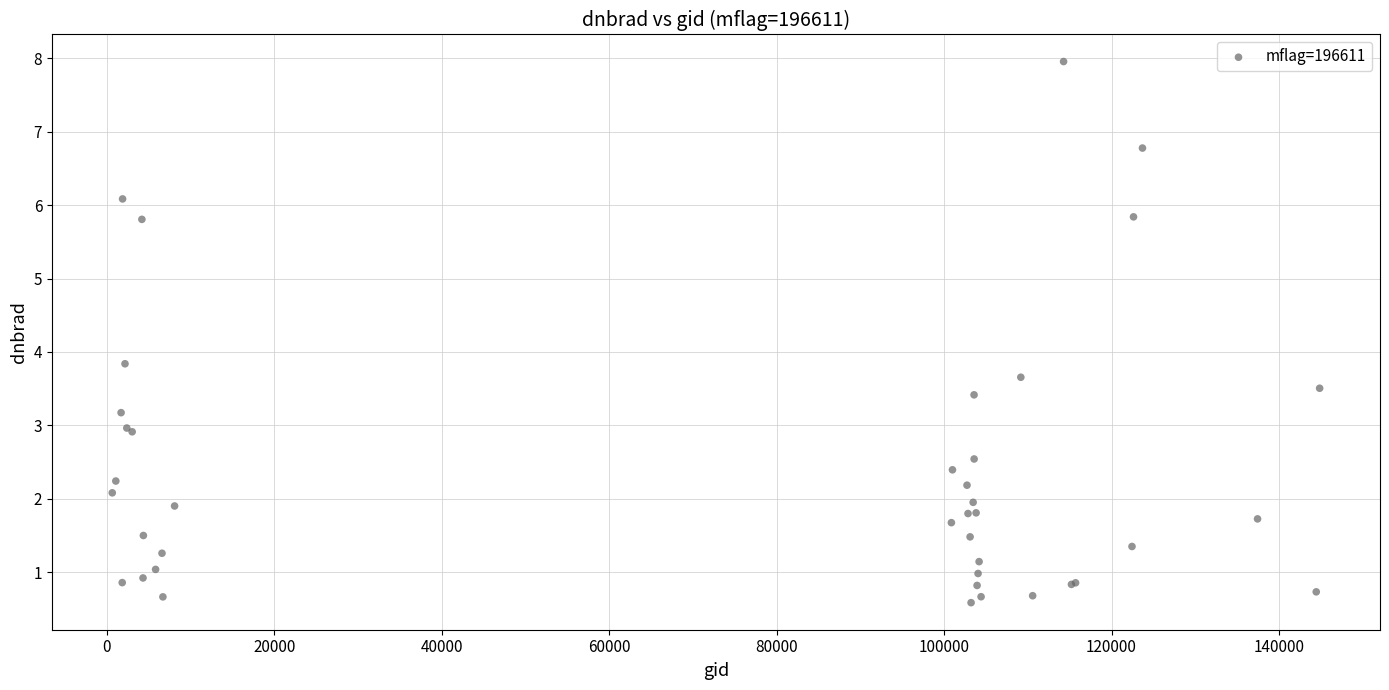

What Y value in the scatter plot is closest to 4?

3.8